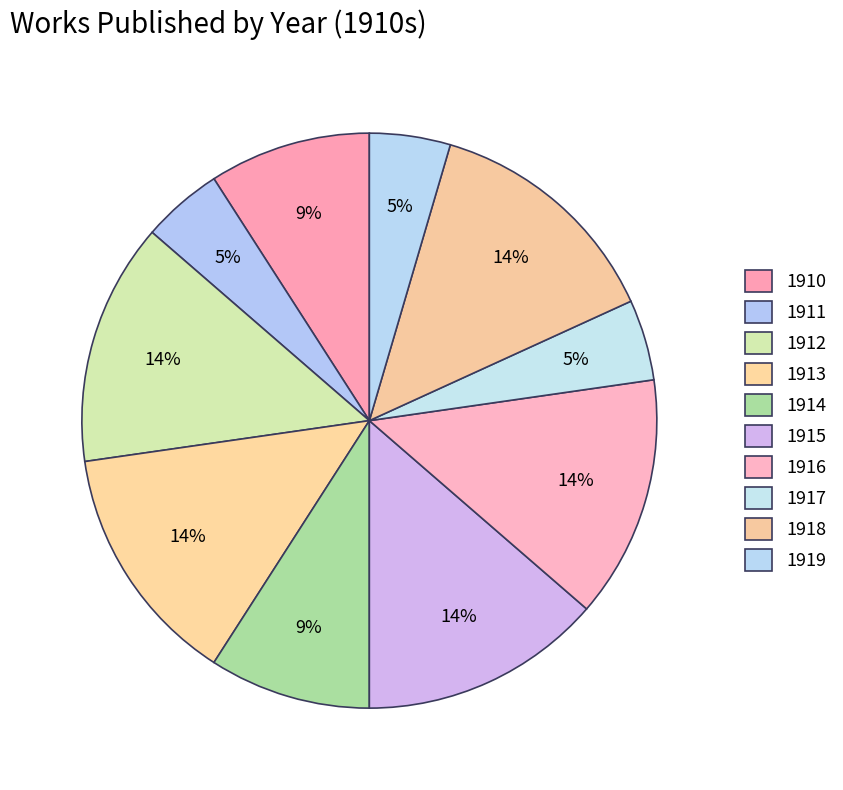

Rank the categories by value from highest to lowest.

1912, 1913, 1915, 1916, 1918, 1910, 1914, 1911, 1917, 1919